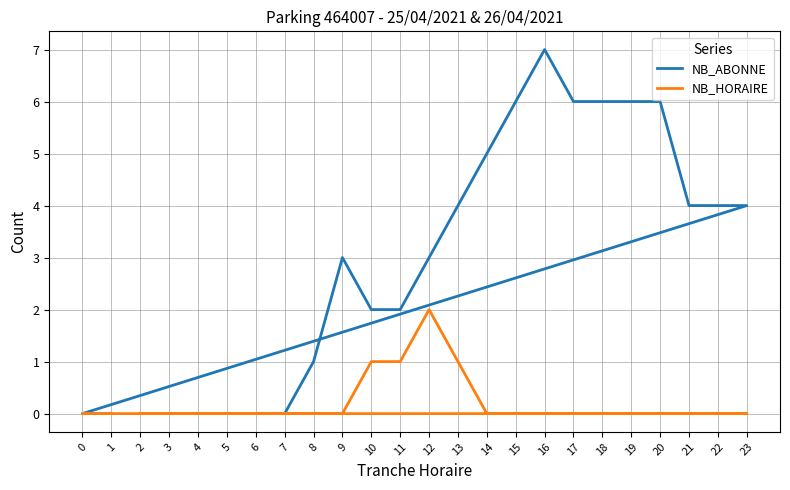

Is this an area chart (filled region under the line)?

No